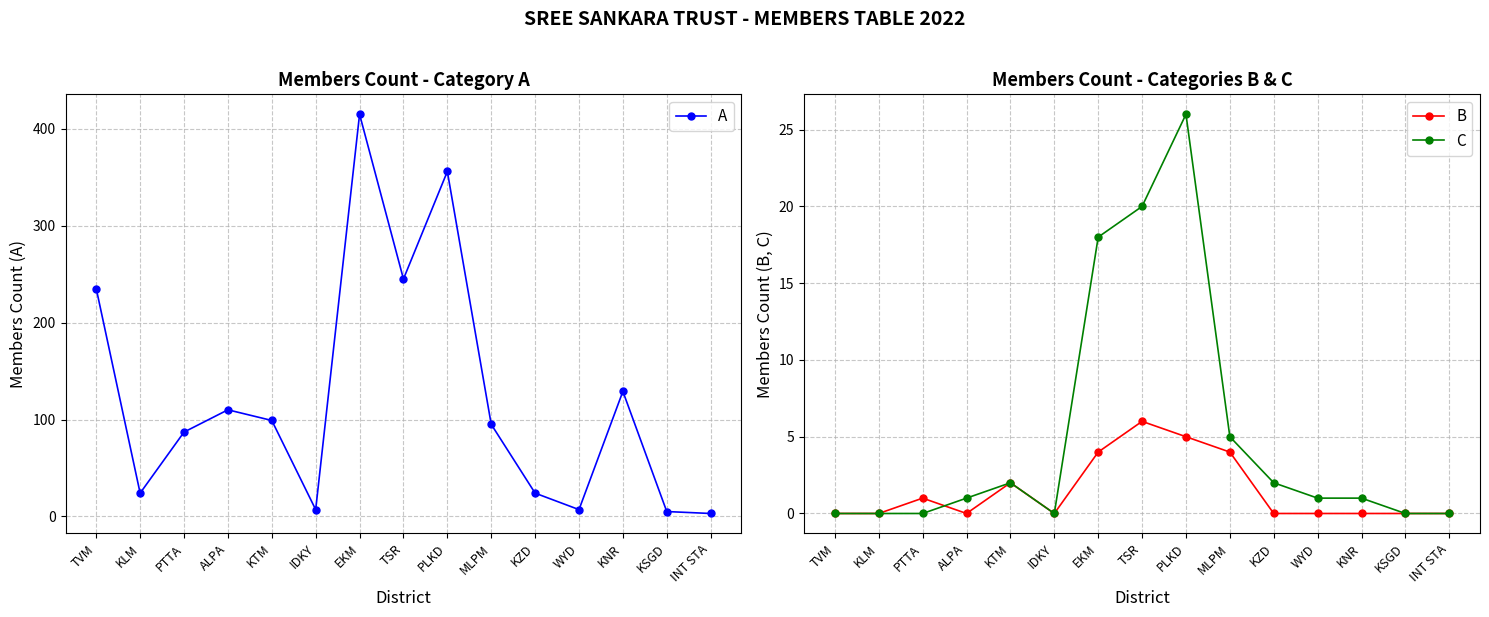

True or false: C and A cross at least once.

False